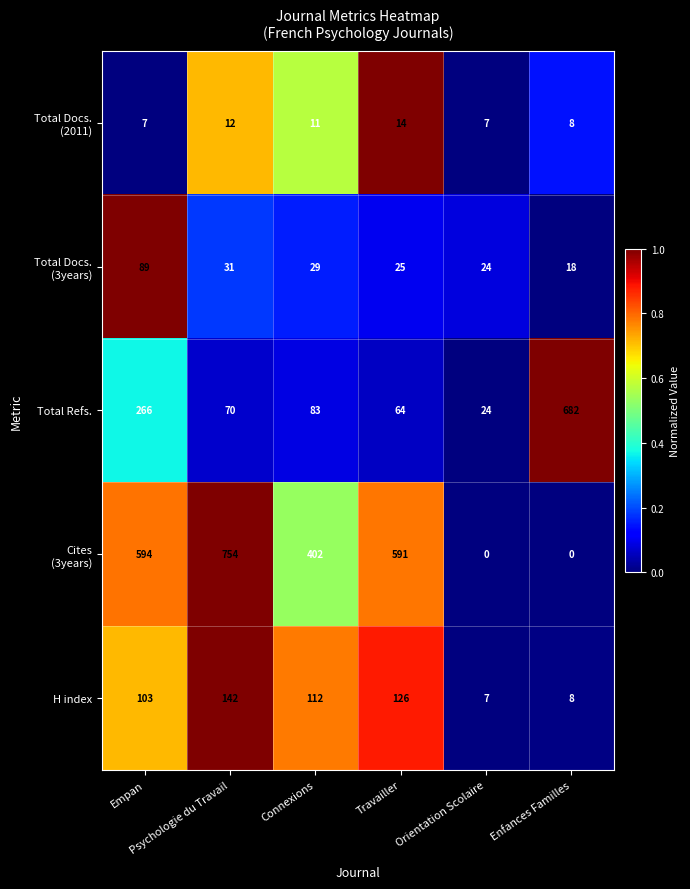

How many distinct data groups are displayed?

5